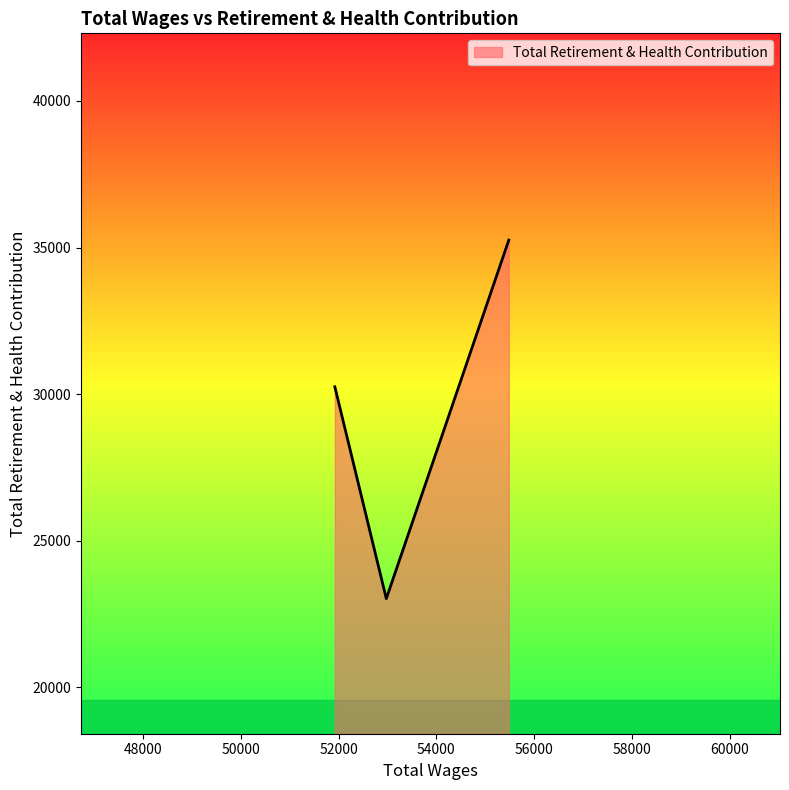

What is the maximum value shown in the chart?

35254